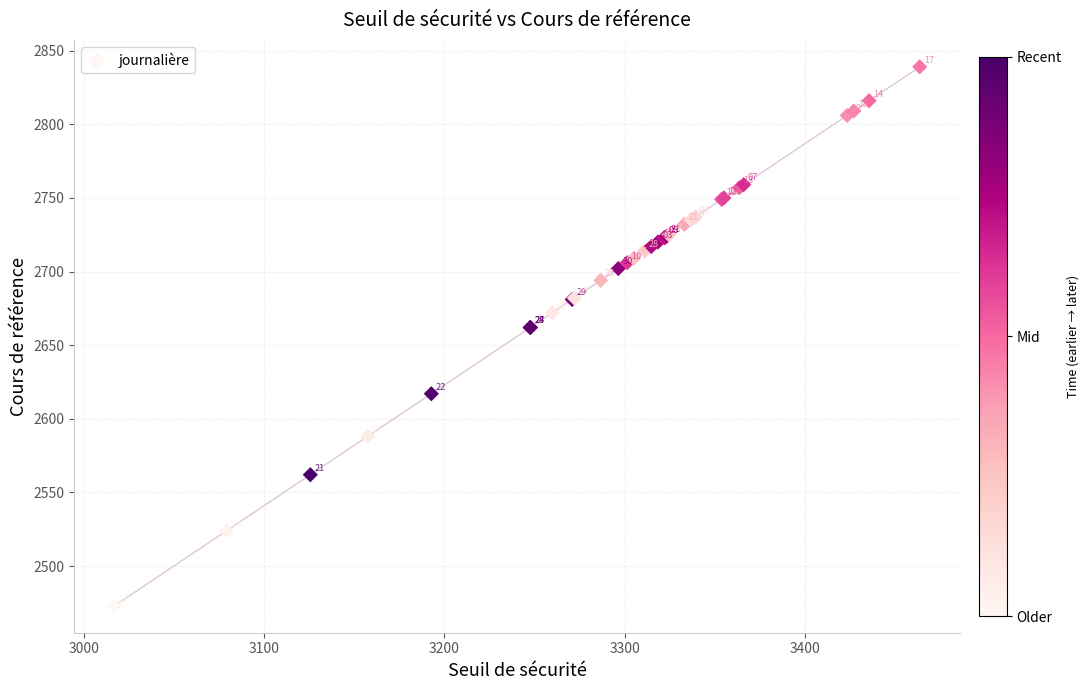

What Y value in the scatter plot is closest to 2656?

2662